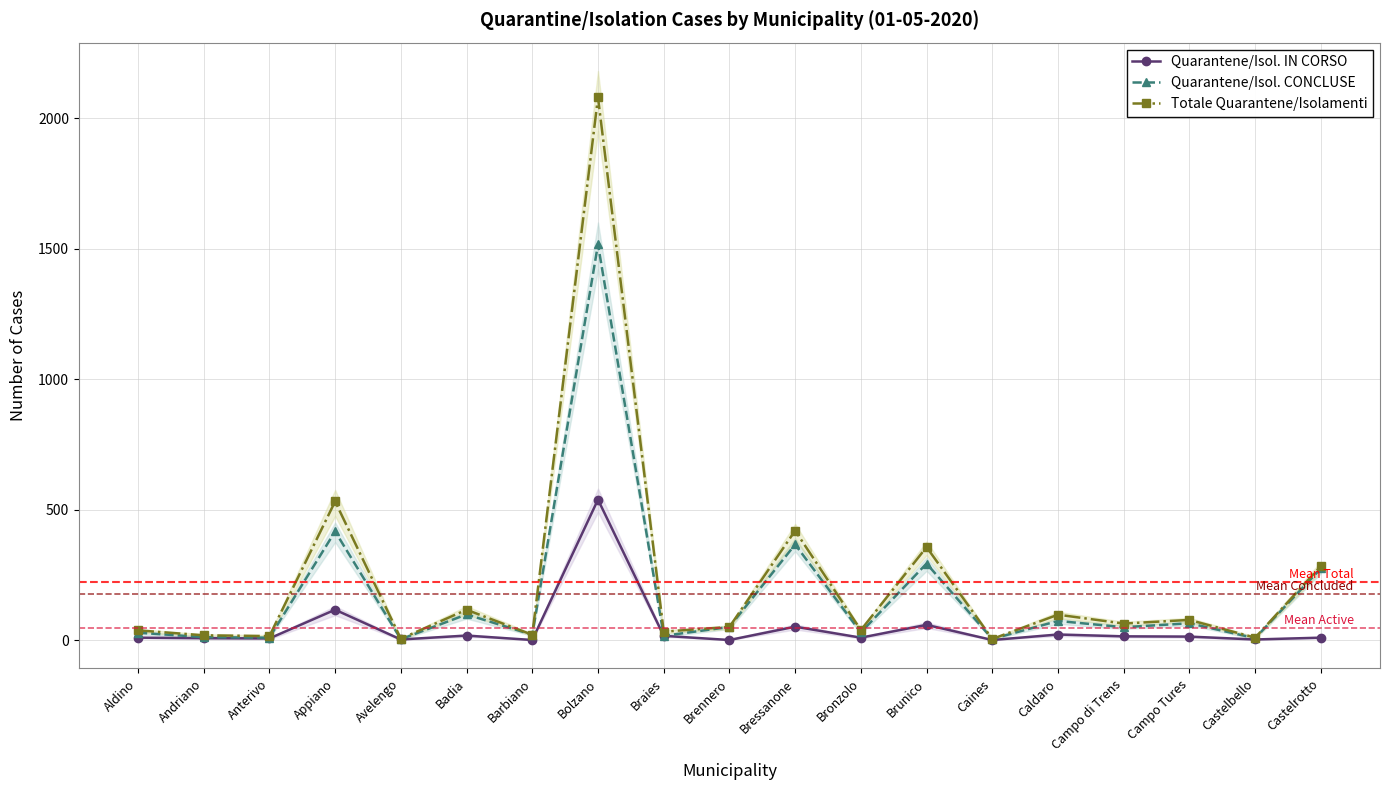

True or false: Totale Quarantene/Isolamenti and Quarantene/Isol. IN CORSO intersect in this chart.

False